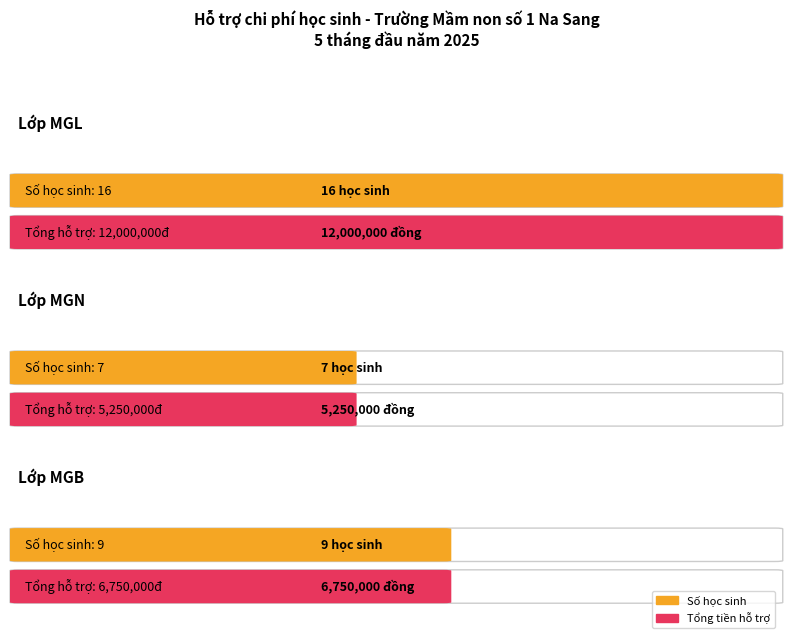

Is it true that Average utilization equals 7 at MGN?

True